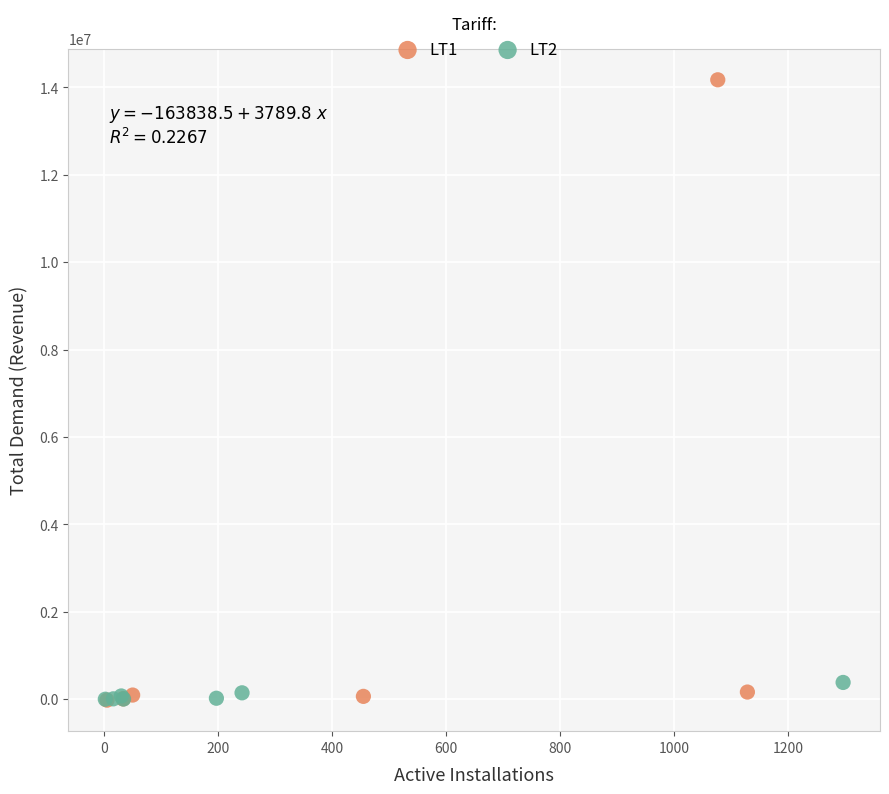

What are all the series names shown in the legend?

LT1, LT2